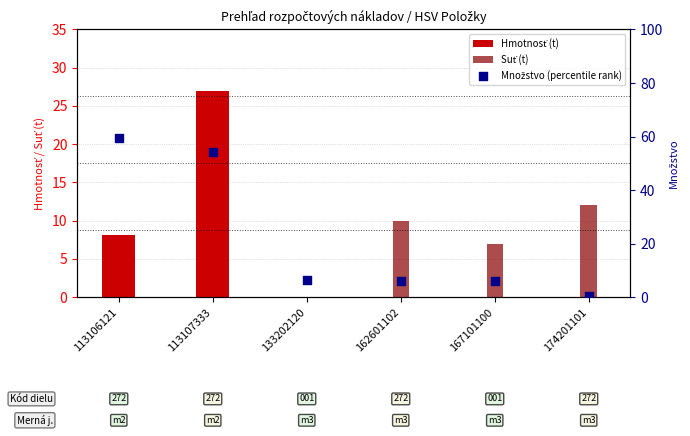

At which category is the sum across all series the highest?

113107333